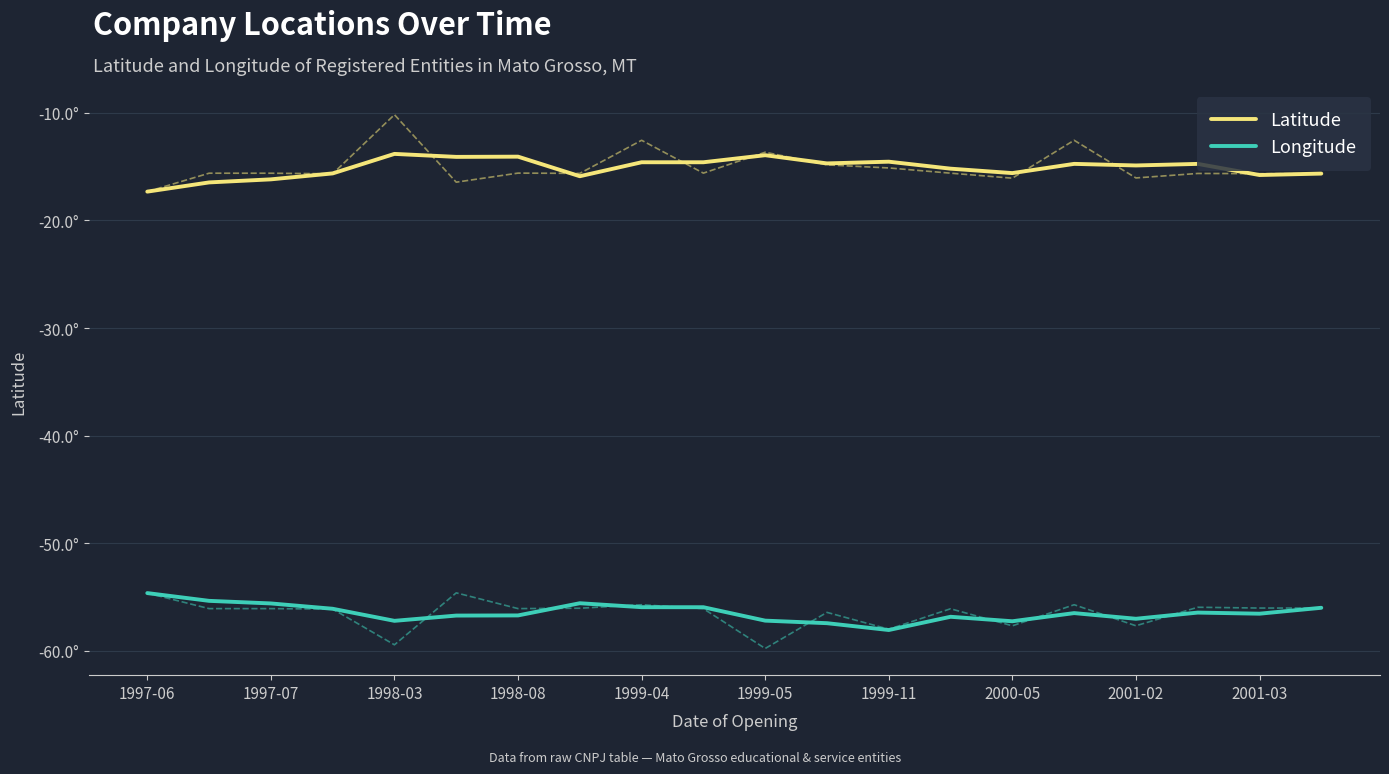

What is the difference between the Latitude values at 14 and 1997-07?

0.9